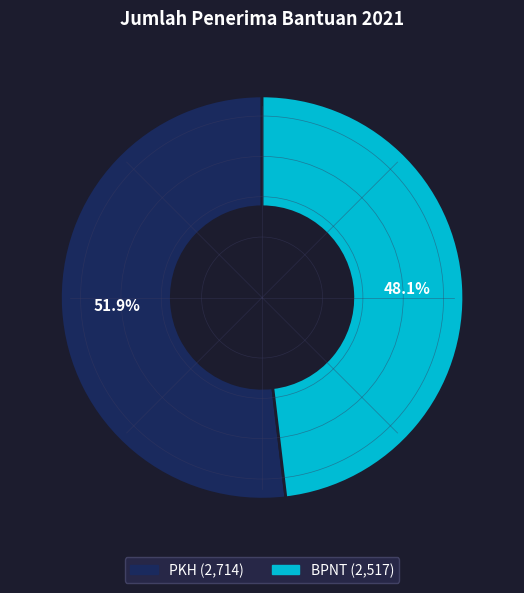

The PKH slice represents 61% of the pie. True or false?

False